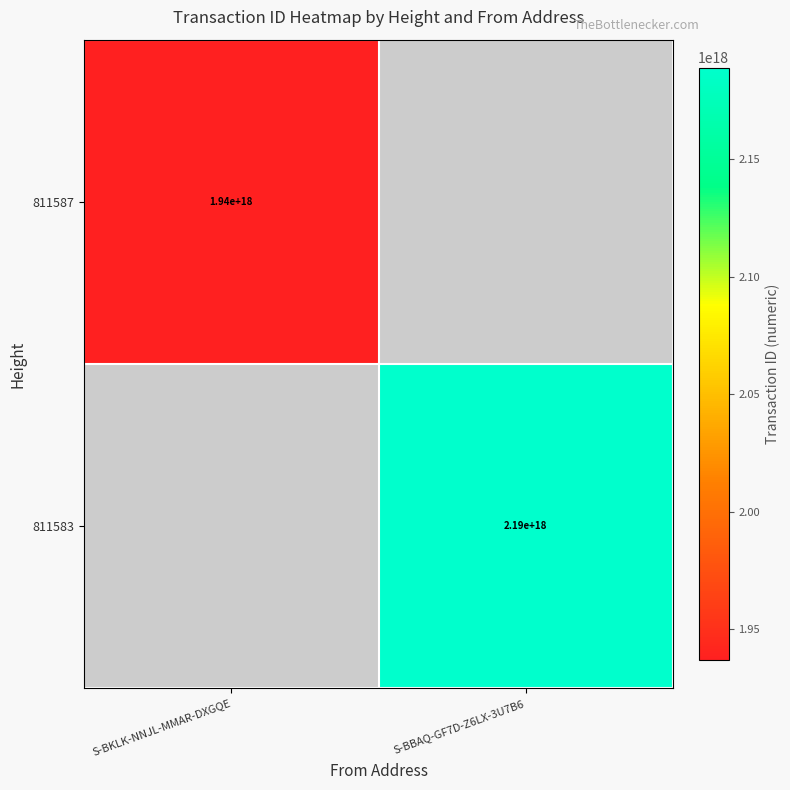

The 811583 series shows 3133735134618076672 at S-BBAQ-GF7D-Z6LX-3U7B6. True or false?

False